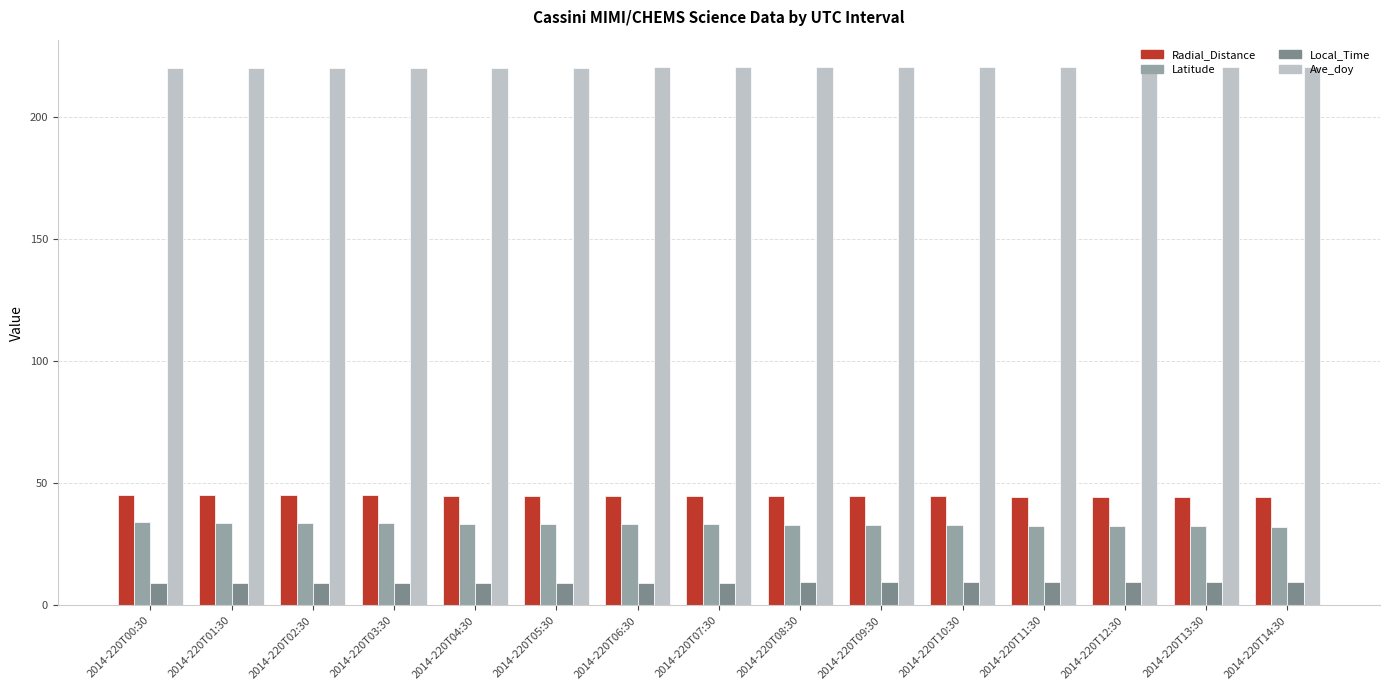

What is the maximum value for Local_Time?

9.5